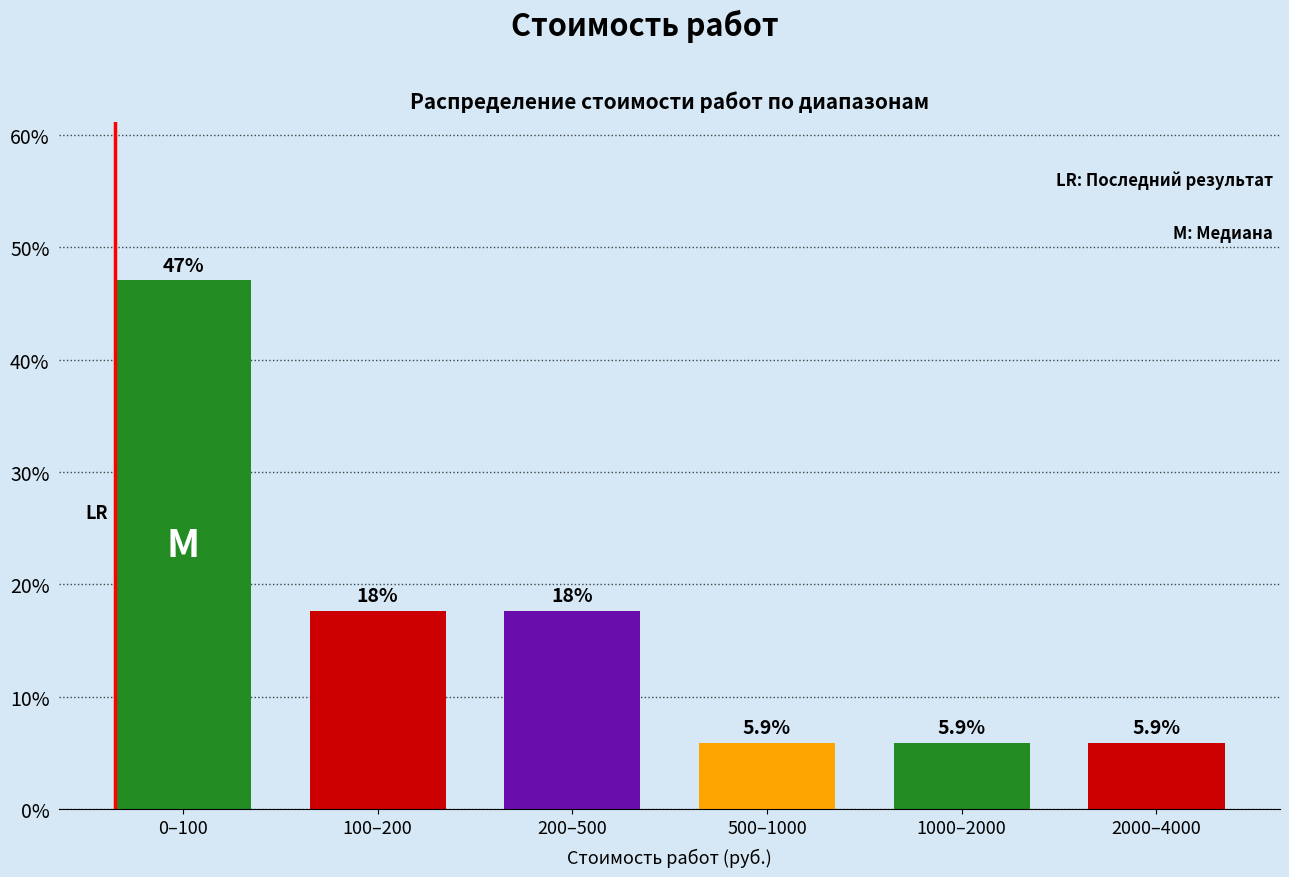

Reading left to right, list all the values displayed in this chart.

0–100=47.1	100–200=17.6	200–500=17.6	500–1000=5.9	1000–2000=5.9	2000–4000=5.9